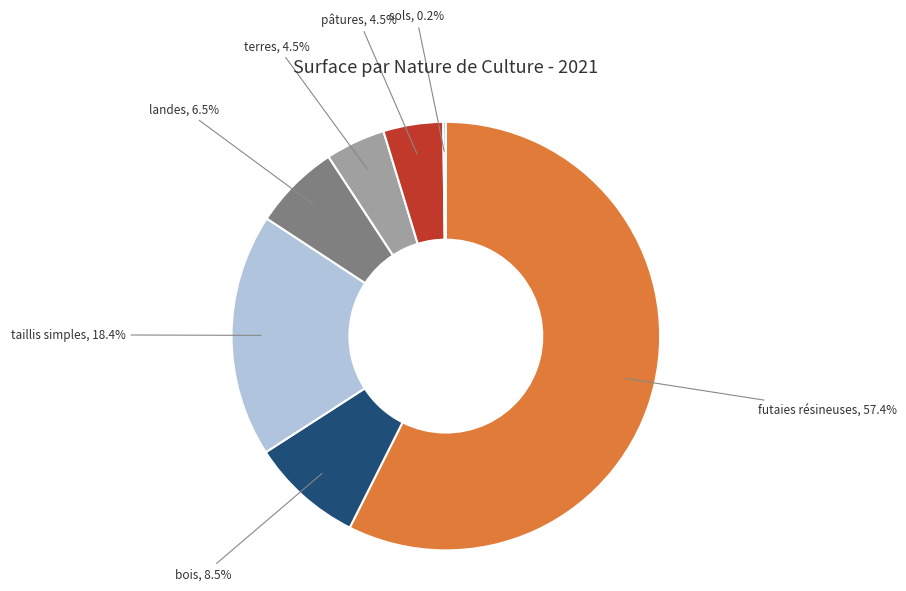

Do landes and pâtures together represent more than half of the pie?

No